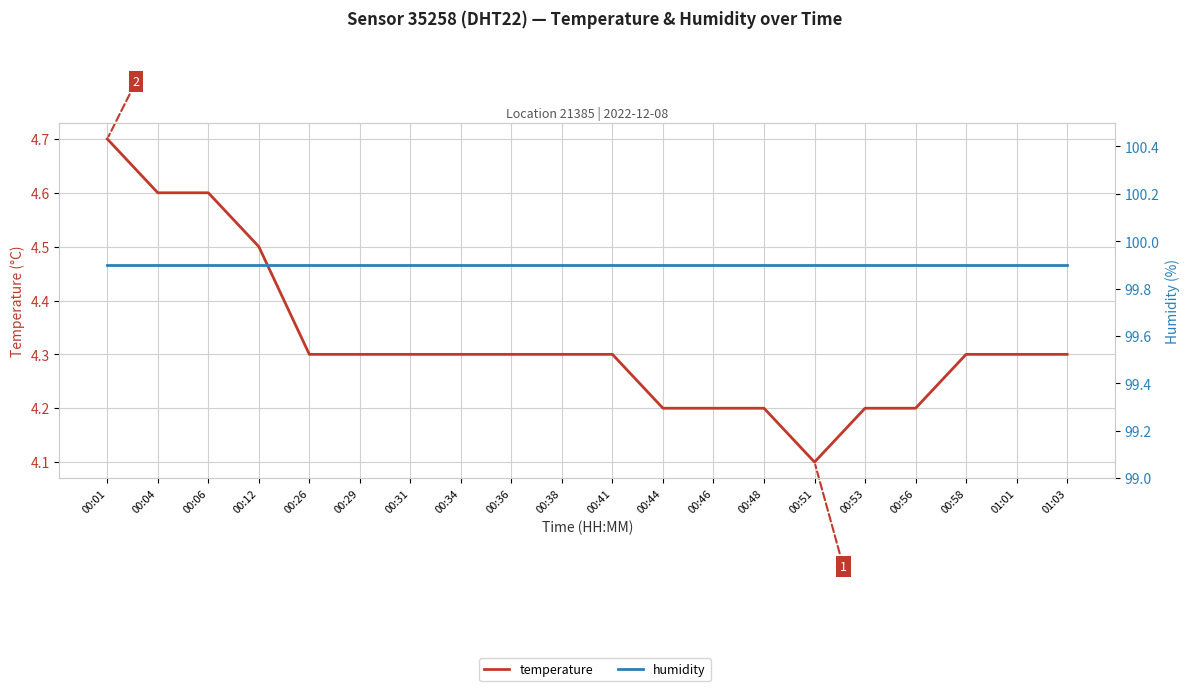

Count the temperature values in the range 4 to 5.

20